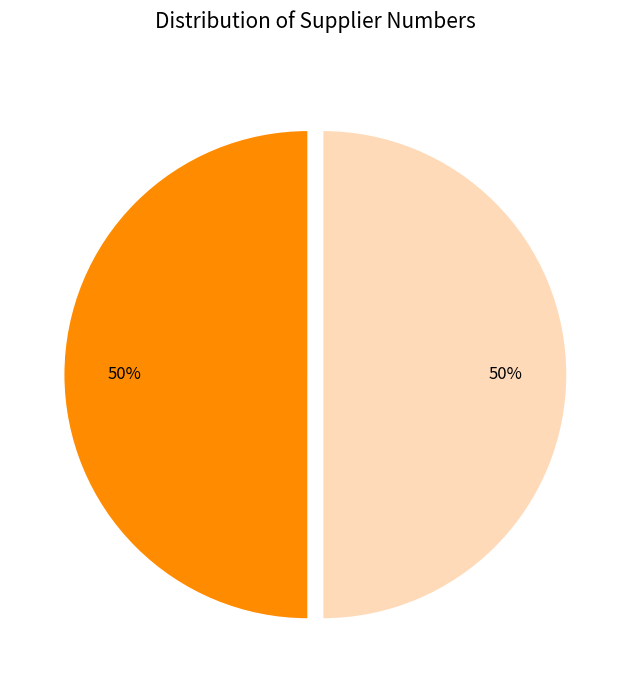

To the nearest percent, what is the average slice percentage?

50%